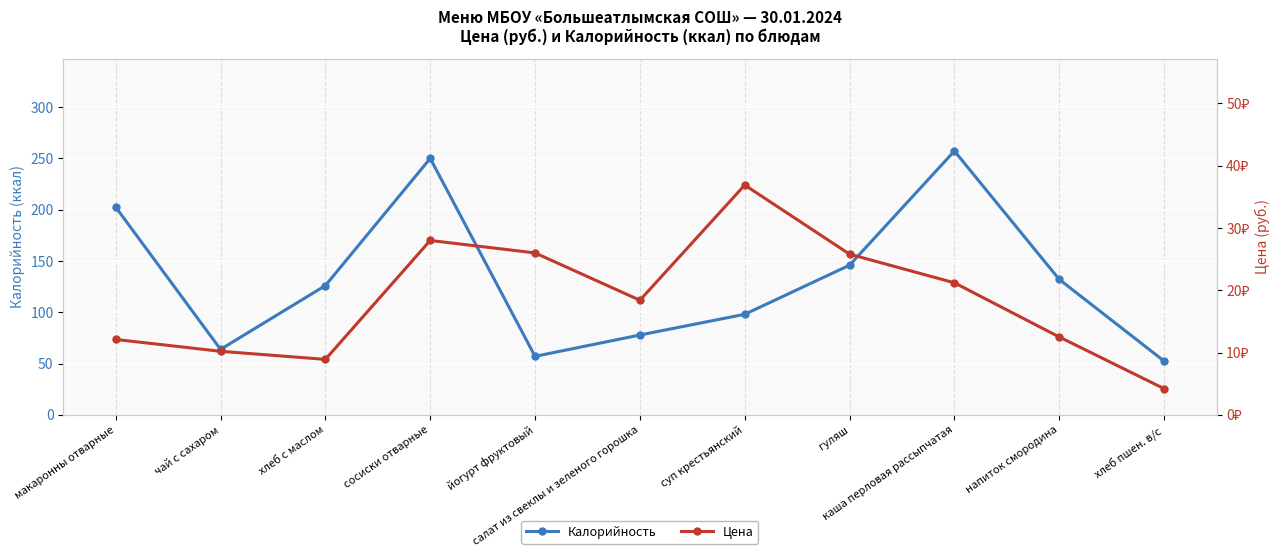

Where is the first local minimum for Калорийность?

чай с сахаром